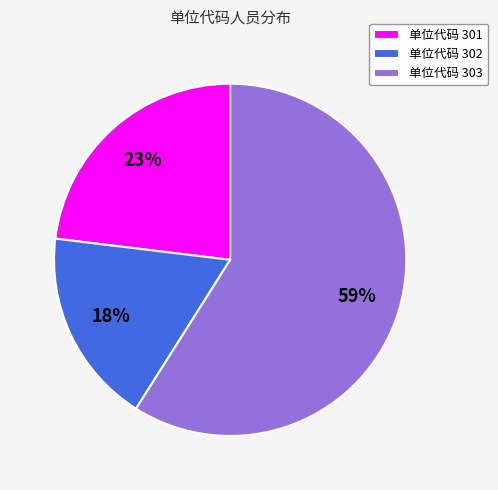

To the nearest percent, what is the difference between the largest and smallest slice percentages?

41%